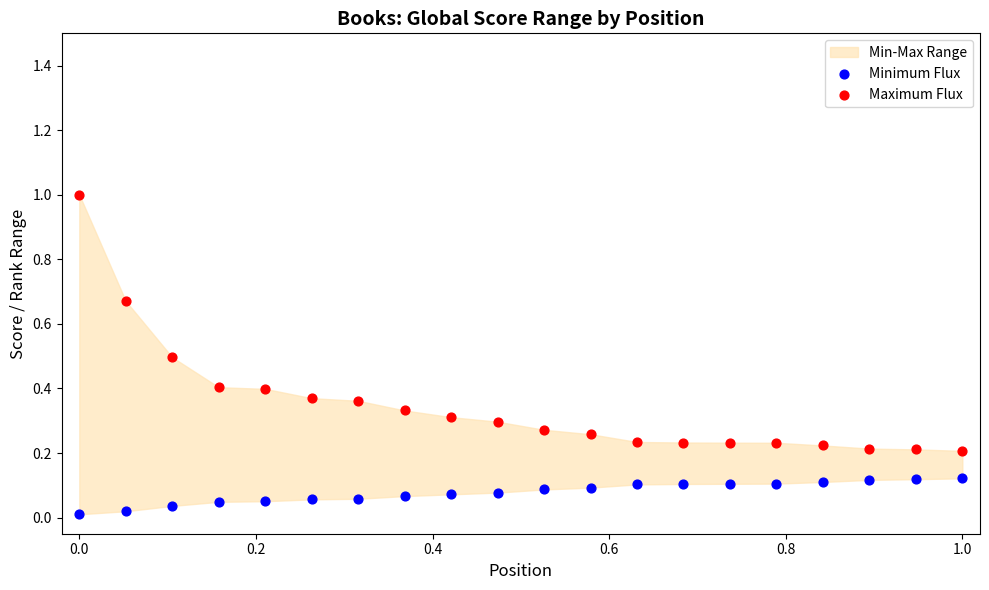

Across all data points, what is the range of X values (max minus min)?

1.0